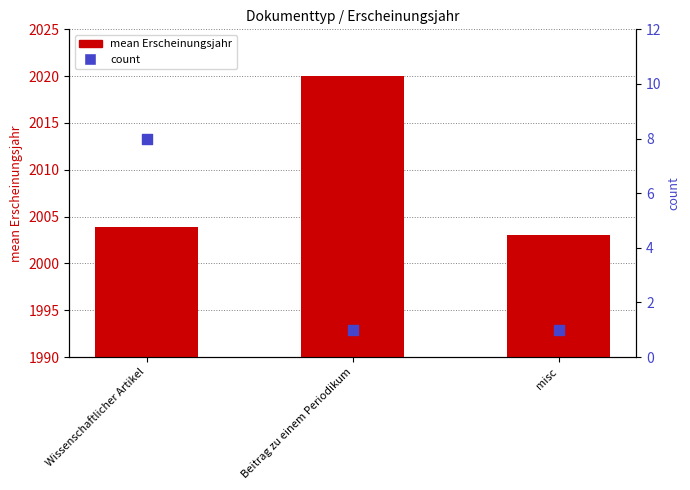

Which series contains the highest Y value?

mean Erscheinungsjahr